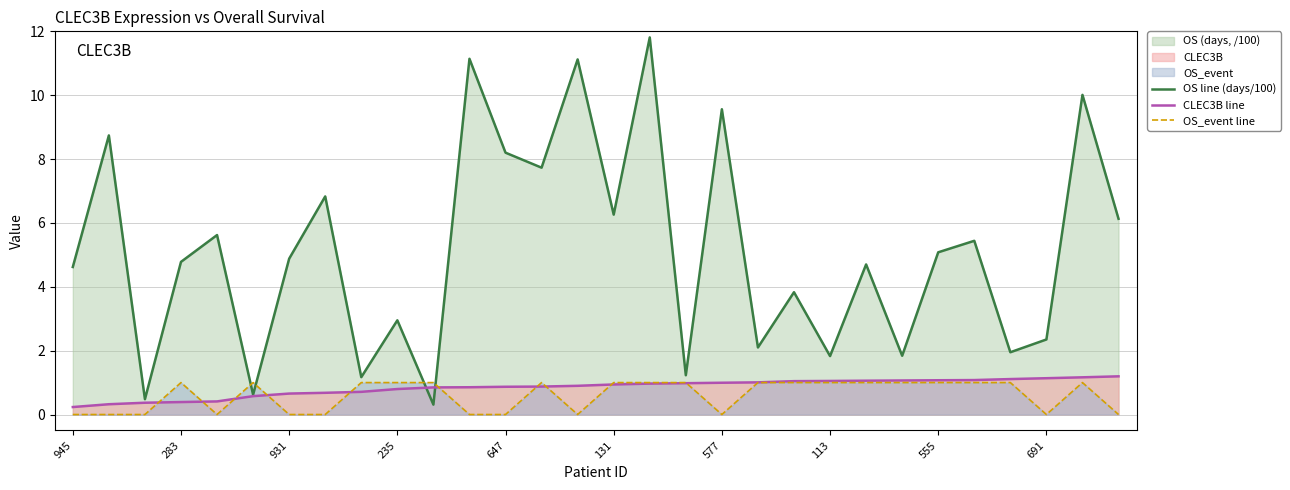

Which series has the widest spread of values?

OS line (days/100)